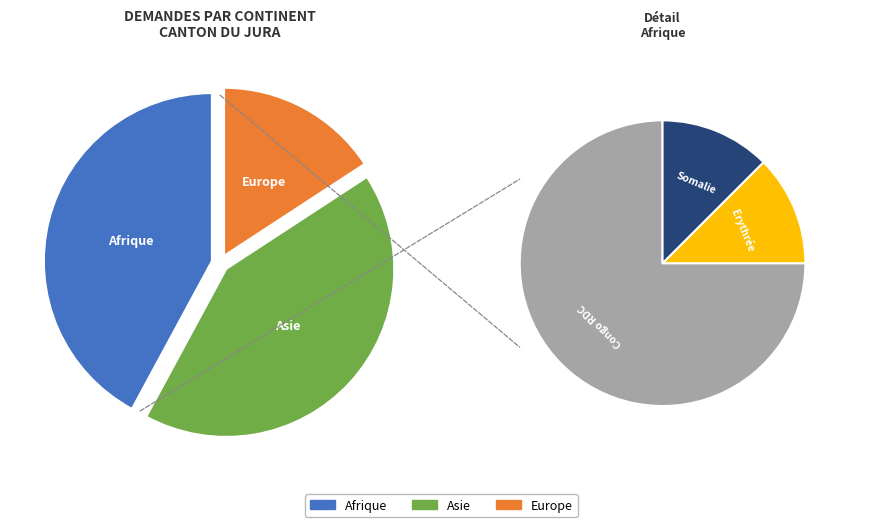

Which has a higher value, Afrique or Europe?

Afrique